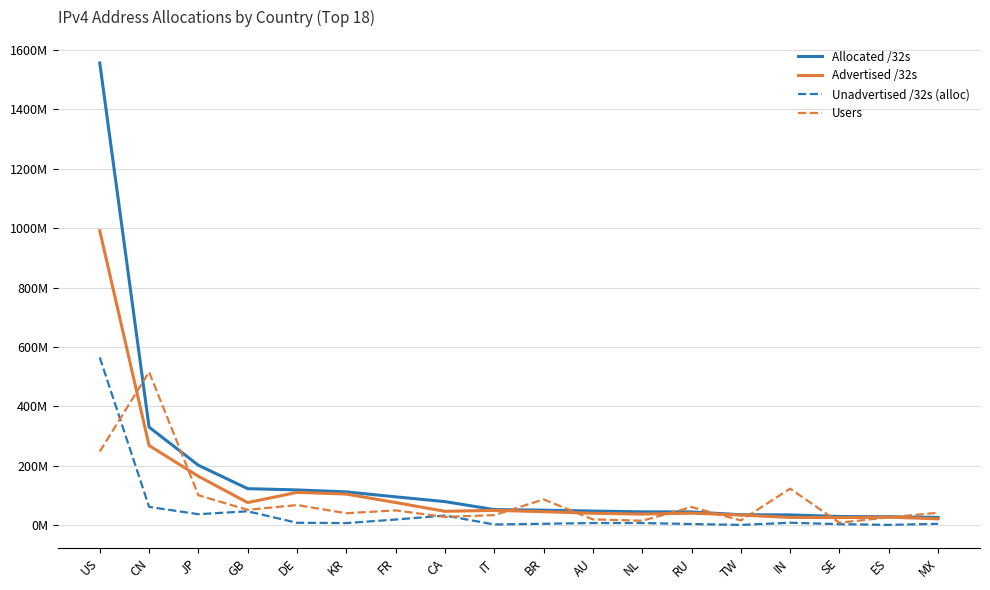

Between which two adjacent categories do Unadvertised /32s (alloc) and Users first intersect?

US and CN